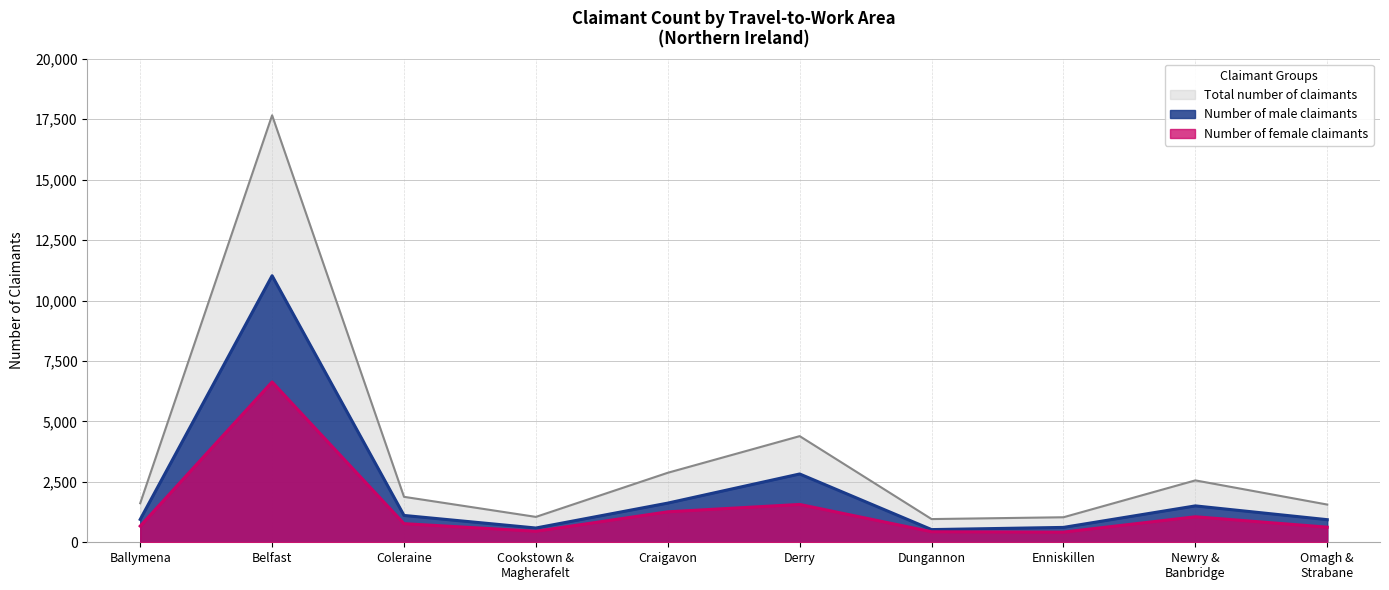

True or false: Number of male claimants and Number of female claimants intersect in this chart.

False